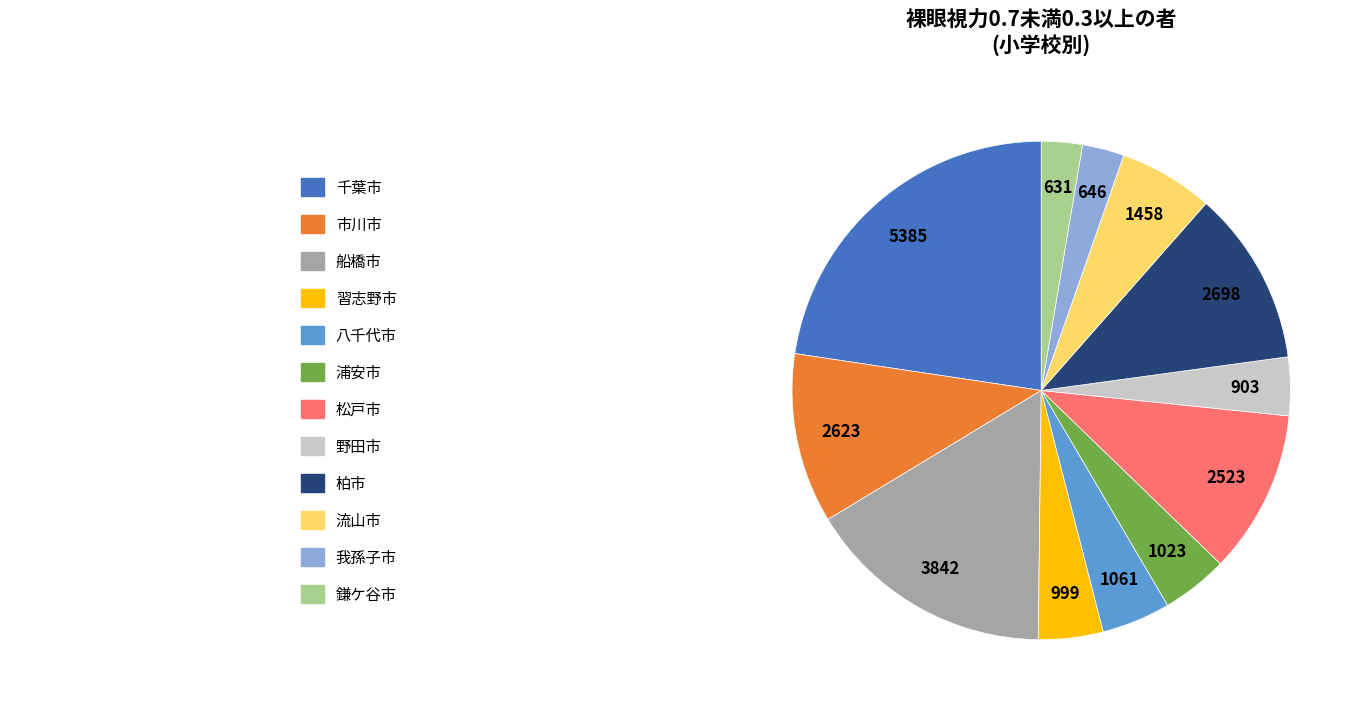

Is there a majority slice in this chart?

No